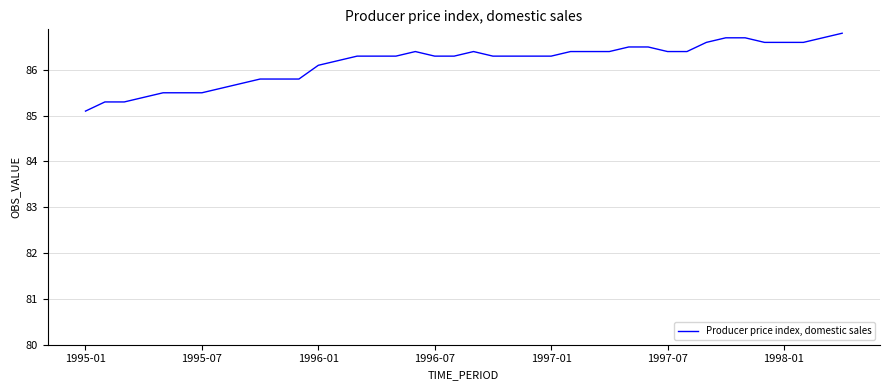

What is the minimum value shown in the chart?

85.1